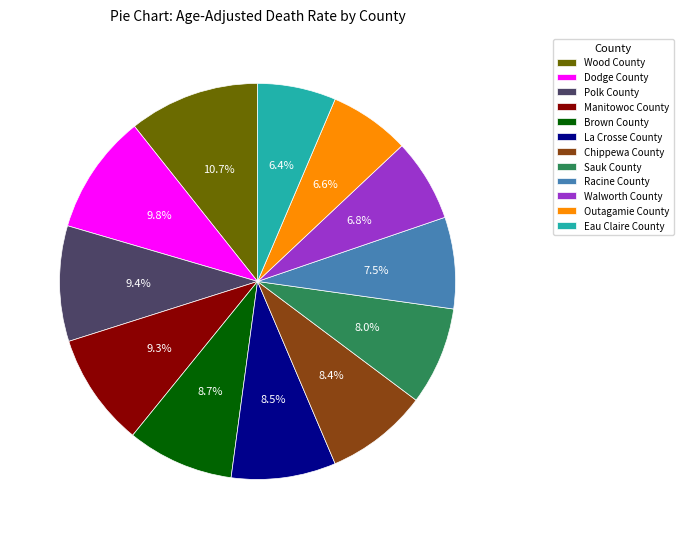

To the nearest percent, what is the average slice percentage?

8%